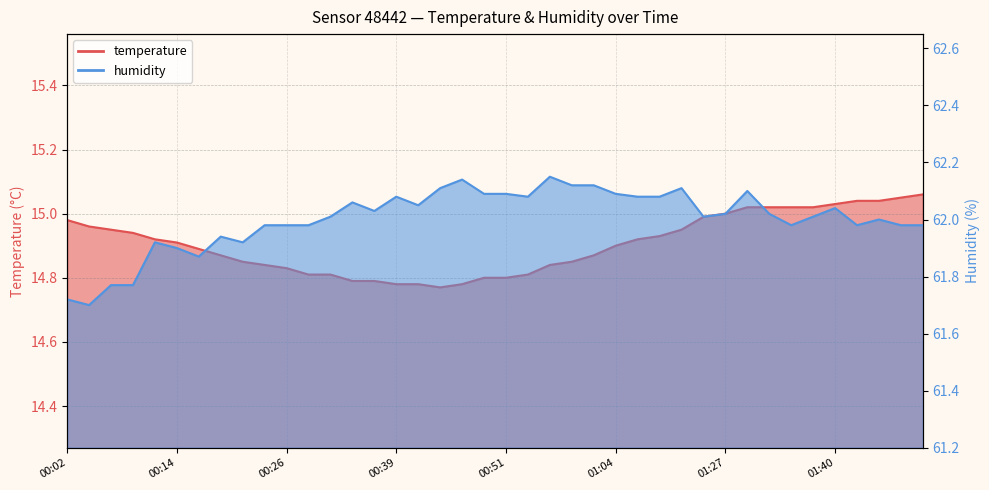

Reading right to left, transcribe all the data shown in this chart.

temperature: 01:50=15.1	01:48=15.1	01:45=15.0	01:42=15.0	01:40=15.0	01:37=15.0	01:34=15.0	01:32=15.0	01:29=15.0	01:27=15.0	01:24=15.0	01:14=14.9	01:09=14.9	01:06=14.9	01:04=14.9	01:01=14.9	00:59=14.8	00:56=14.8	00:54=14.8	00:51=14.8	00:49=14.8	00:46=14.8	00:44=14.8	00:41=14.8	00:39=14.8	00:36=14.8	00:34=14.8	00:31=14.8	00:29=14.8	00:26=14.8	00:24=14.8	00:21=14.8	00:19=14.9	00:16=14.9	00:14=14.9	00:11=14.9	00:09=14.9	00:07=14.9	00:04=15.0	00:02=15.0
humidity: 01:50=62.0	01:48=62.0	01:45=62.0	01:42=62.0	01:40=62.0	01:37=62.0	01:34=62.0	01:32=62.0	01:29=62.1	01:27=62.0	01:24=62.0	01:14=62.1	01:09=62.1	01:06=62.1	01:04=62.1	01:01=62.1	00:59=62.1	00:56=62.1	00:54=62.1	00:51=62.1	00:49=62.1	00:46=62.1	00:44=62.1	00:41=62.0	00:39=62.1	00:36=62.0	00:34=62.1	00:31=62.0	00:29=62.0	00:26=62.0	00:24=62.0	00:21=61.9	00:19=61.9	00:16=61.9	00:14=61.9	00:11=61.9	00:09=61.8	00:07=61.8	00:04=61.7	00:02=61.7